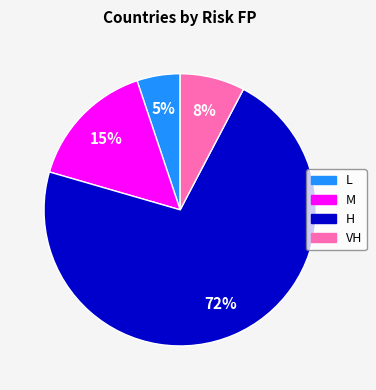

Count the number of slices in the pie.

4